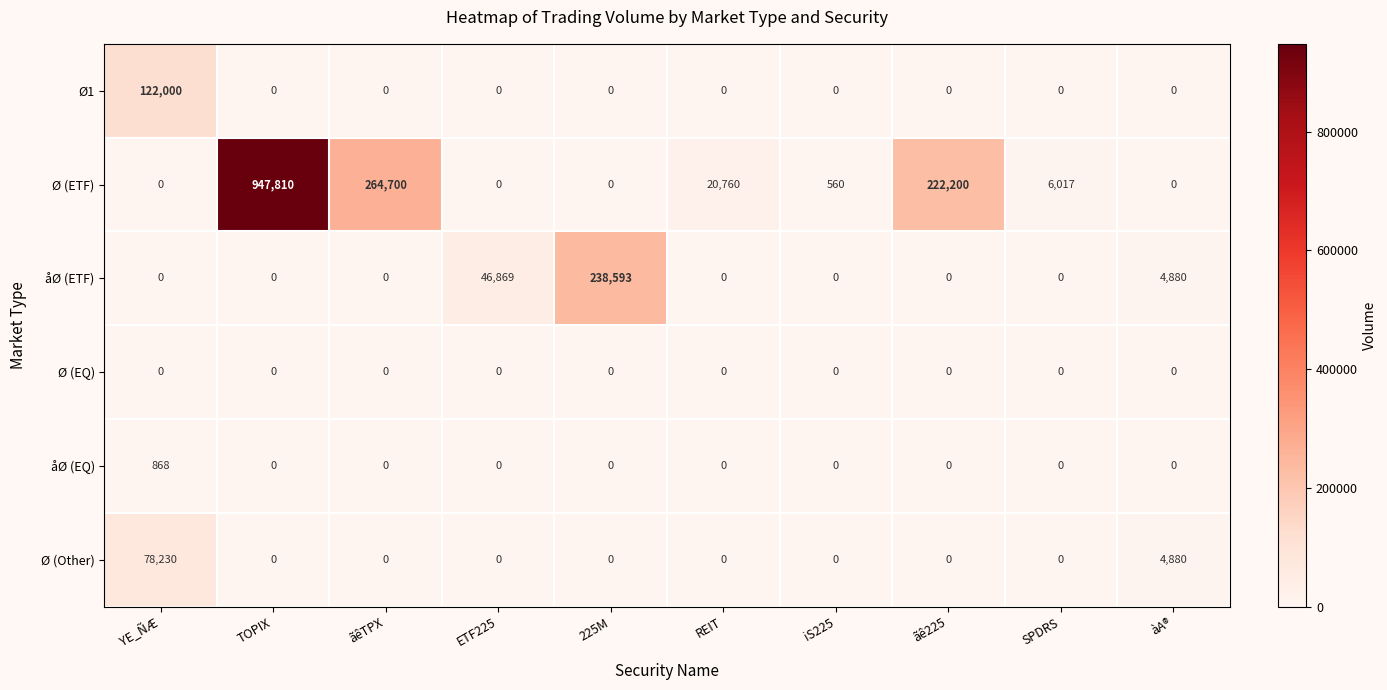

The Ø (Other) series shows 54349 at REIT. True or false?

False